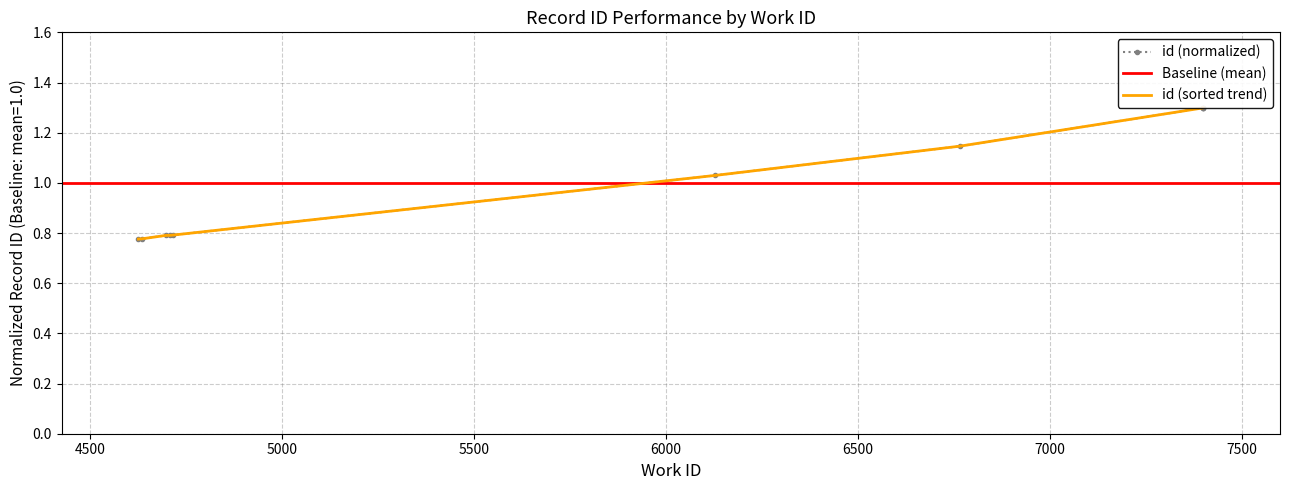

At which label is the value closest to 1?

6129